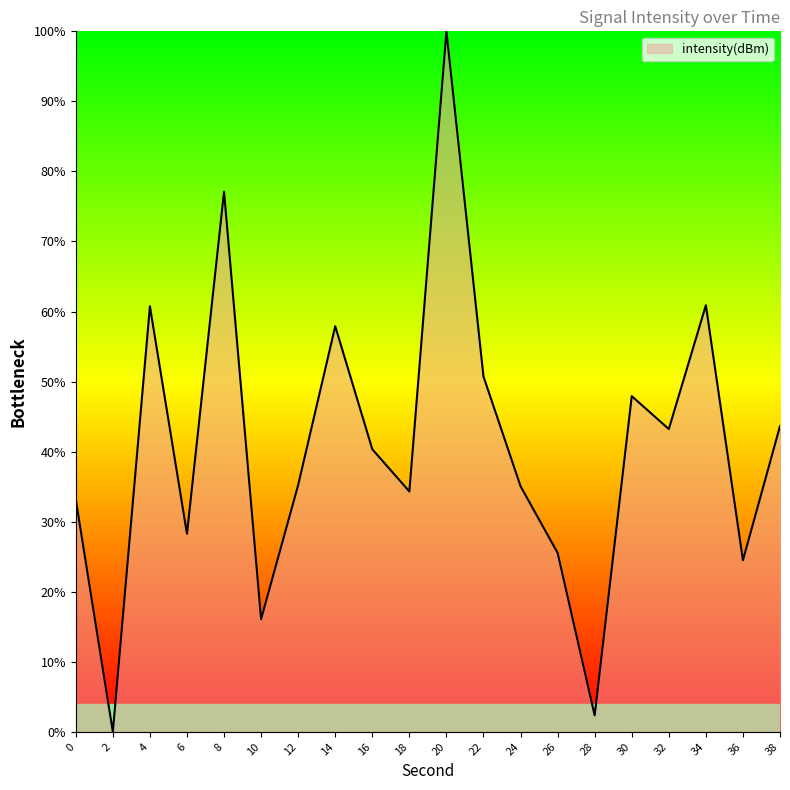

What is the change in value from 6 to 18?

+6.0